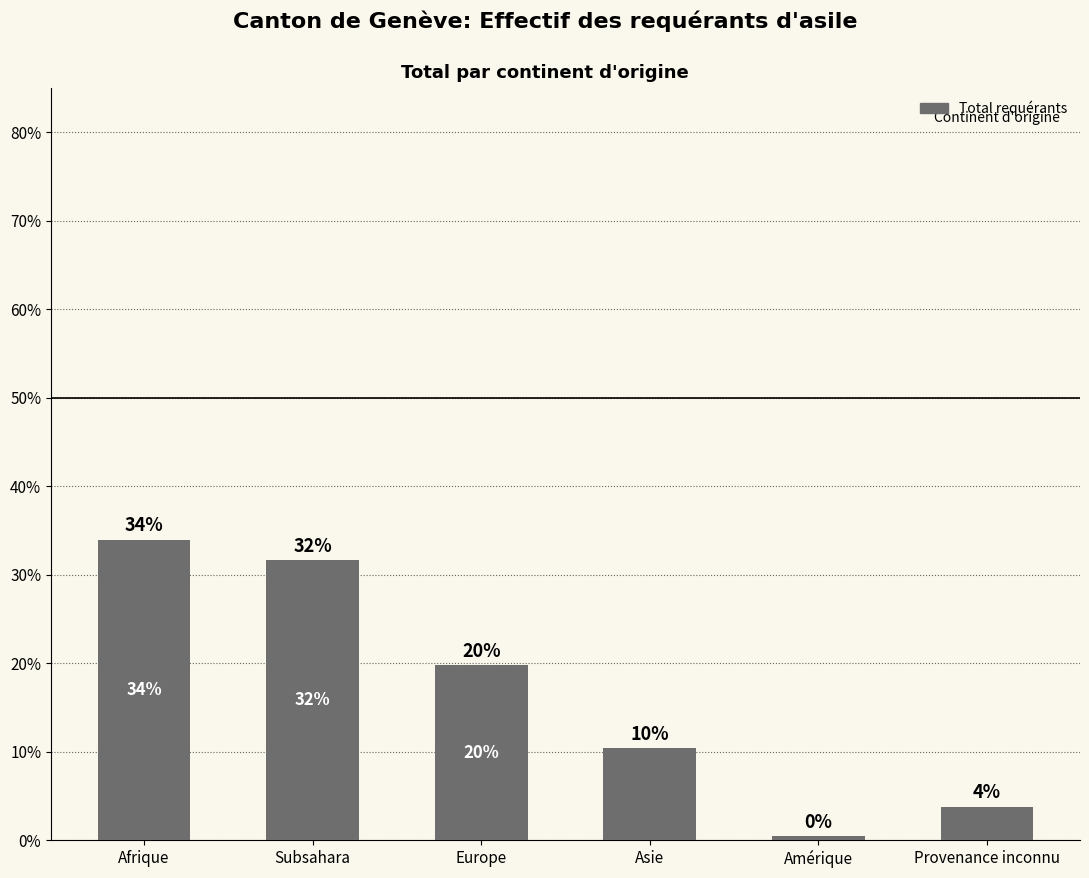

What is the difference between the values at Subsahara and Asie?

21.3